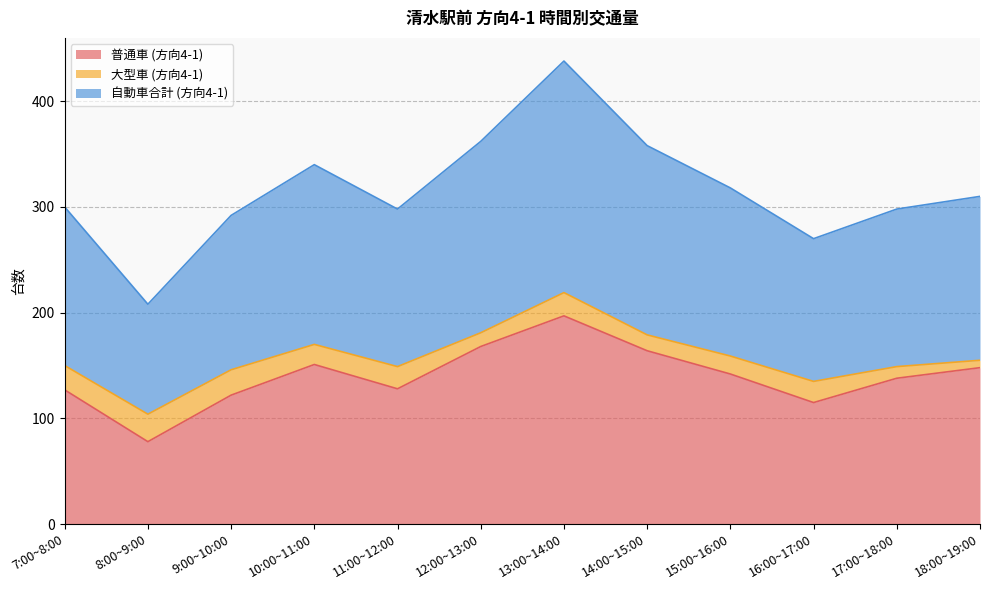

True or false: 普通車 (方向4-1) and 自動車合計 (方向4-1) intersect in this chart.

False